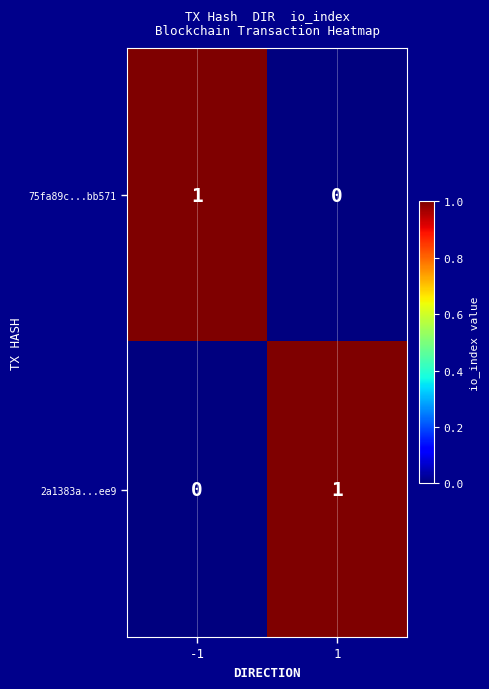

At -1, list the series in order from largest to smallest.

75fa89c...bb571, 2a1383a...ee9